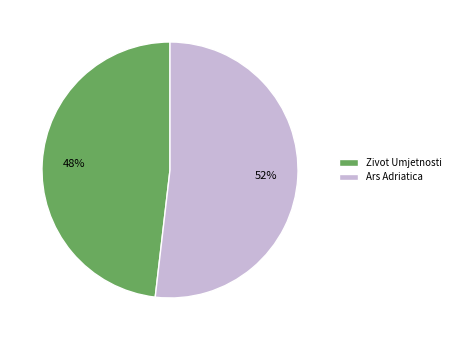

What is the smallest slice in the pie chart?

Zivot Umjetnosti